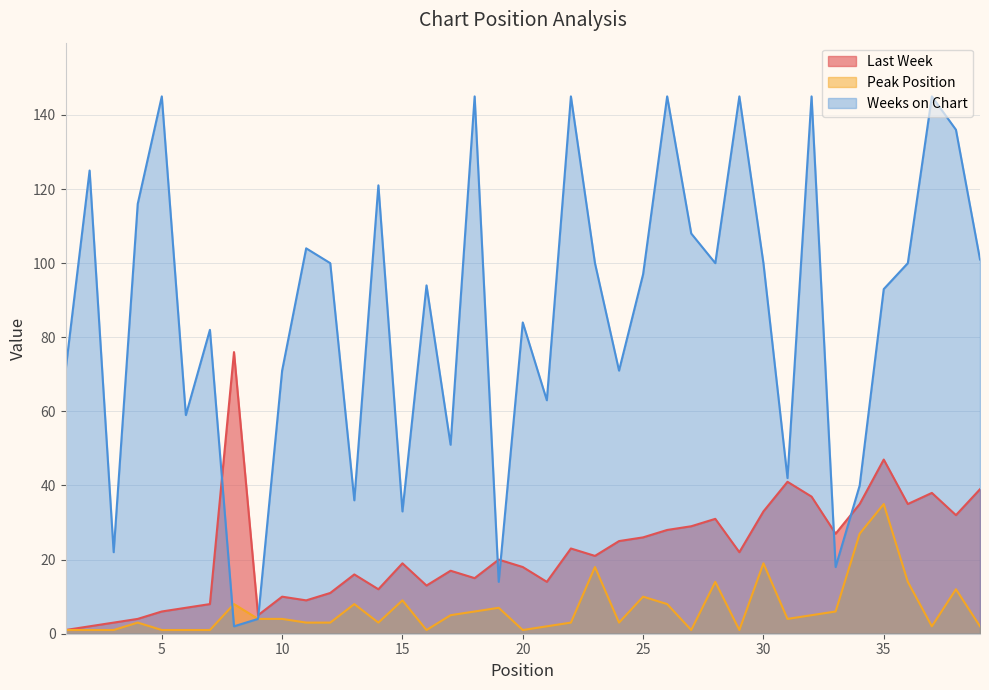

At how many categories does at least one series exceed 140?

7